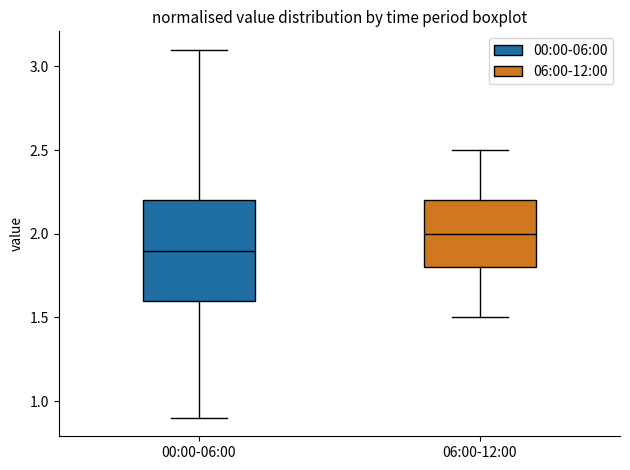

Which box's median line is the lowest?

00:00-06:00